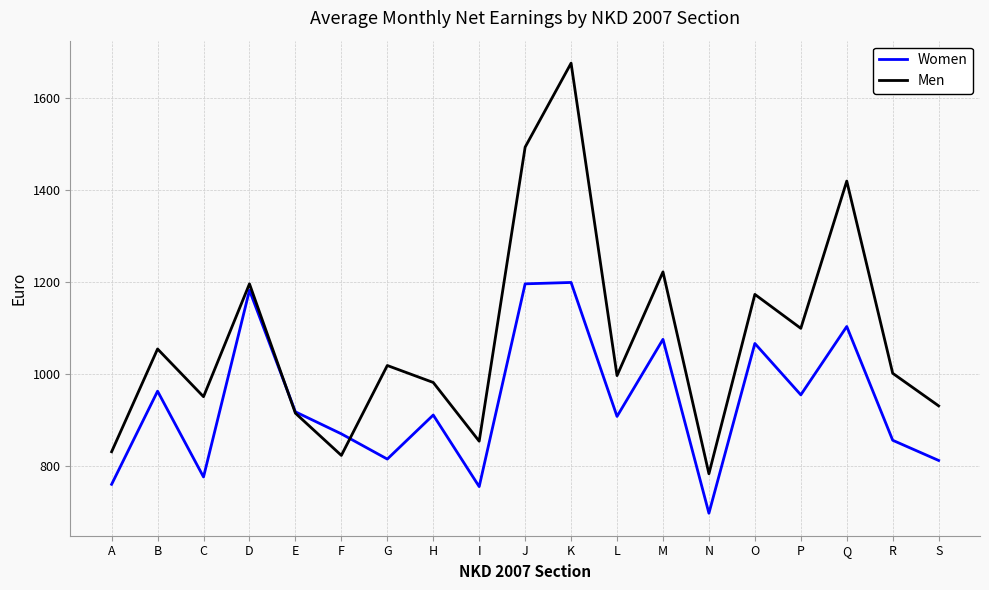

What are all the series names shown in the legend?

Women, Men